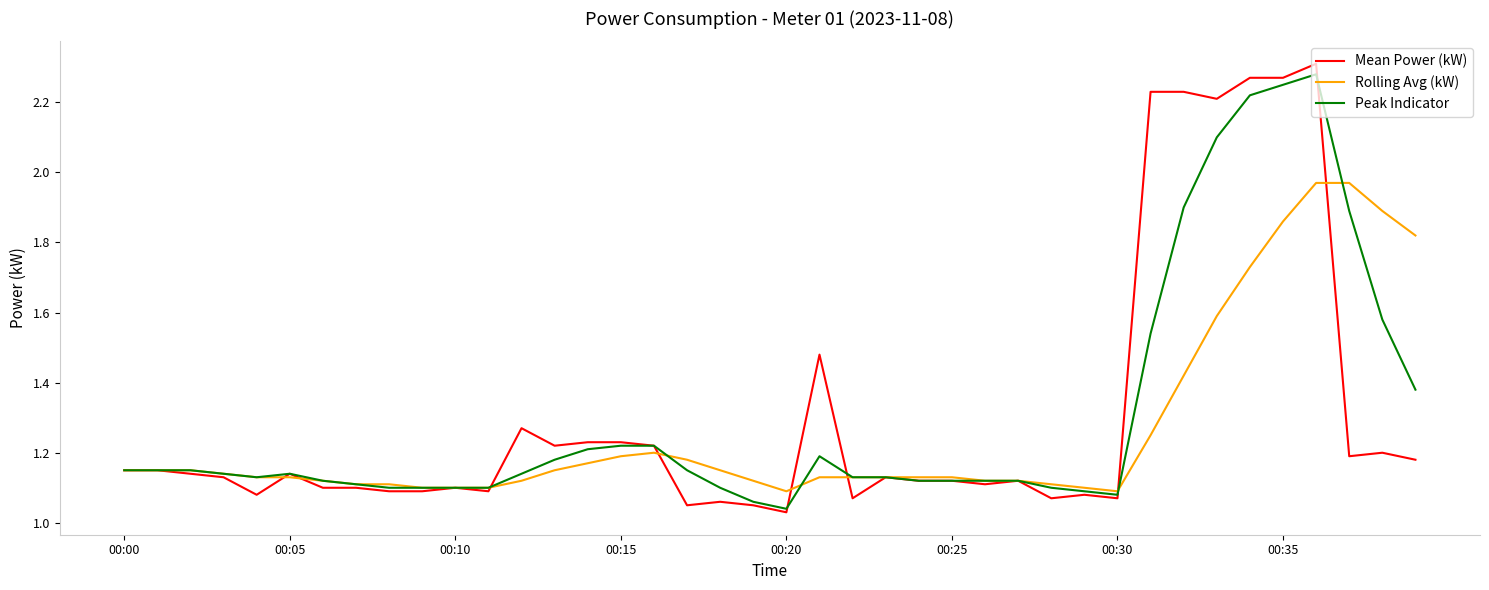

Which series has the widest spread of values?

Mean Power (kW)